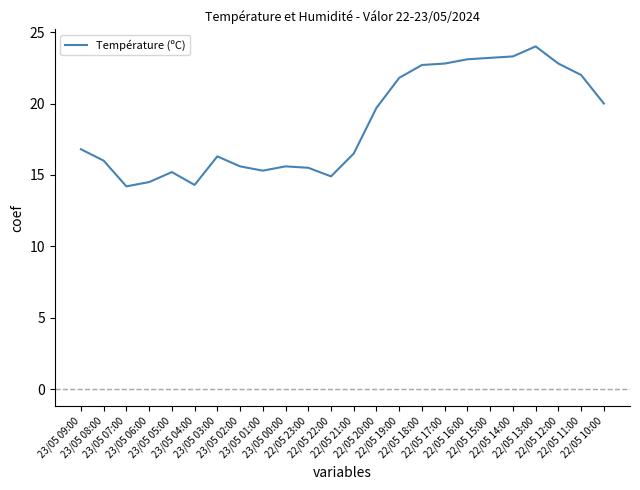

What is the minimum value shown in the chart?

14.2